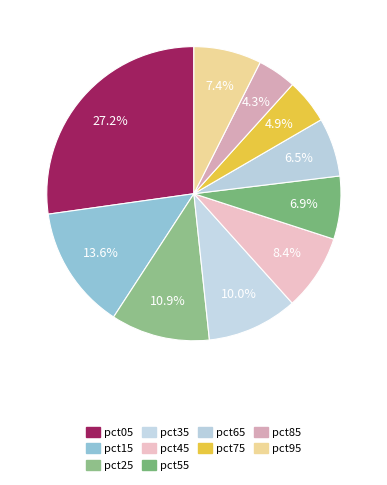

How many slices are in this pie chart?

10